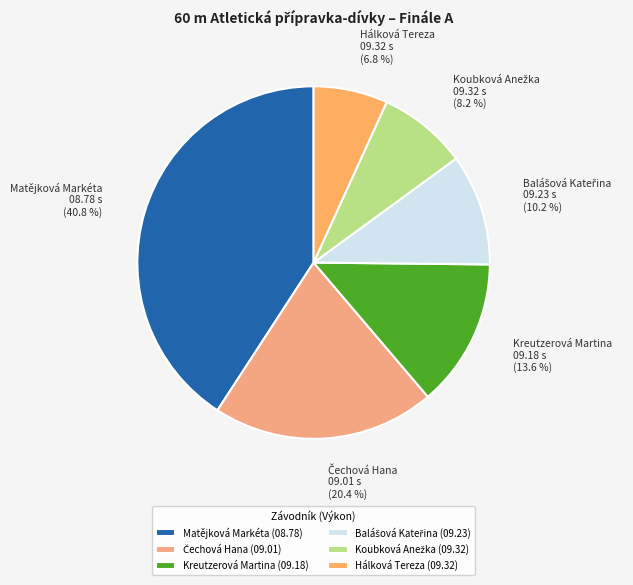

How many slices are in this pie chart?

6